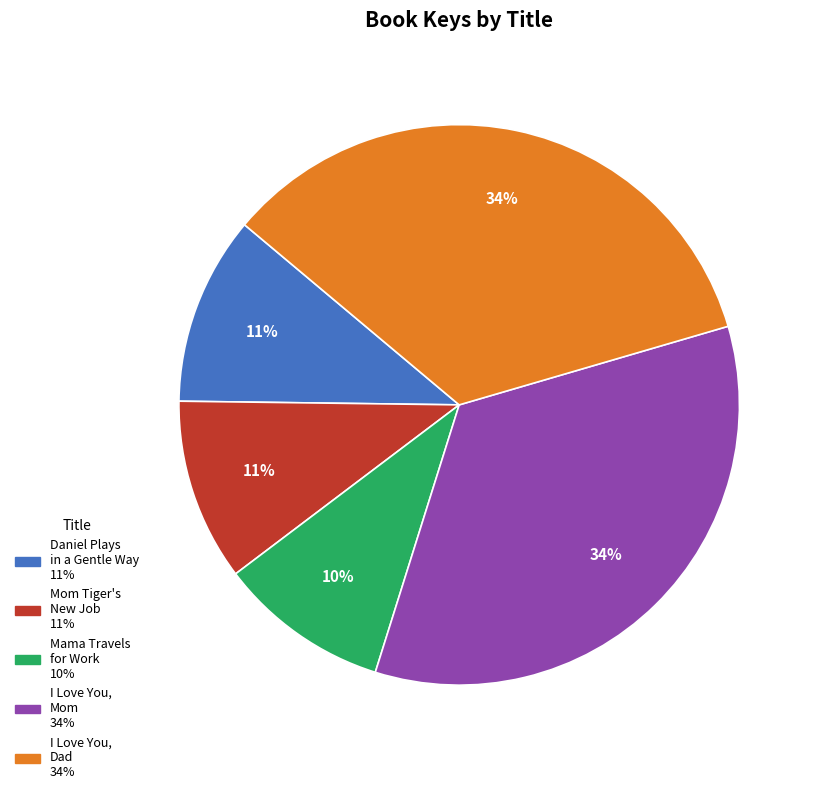

How many slices are in this pie chart?

5